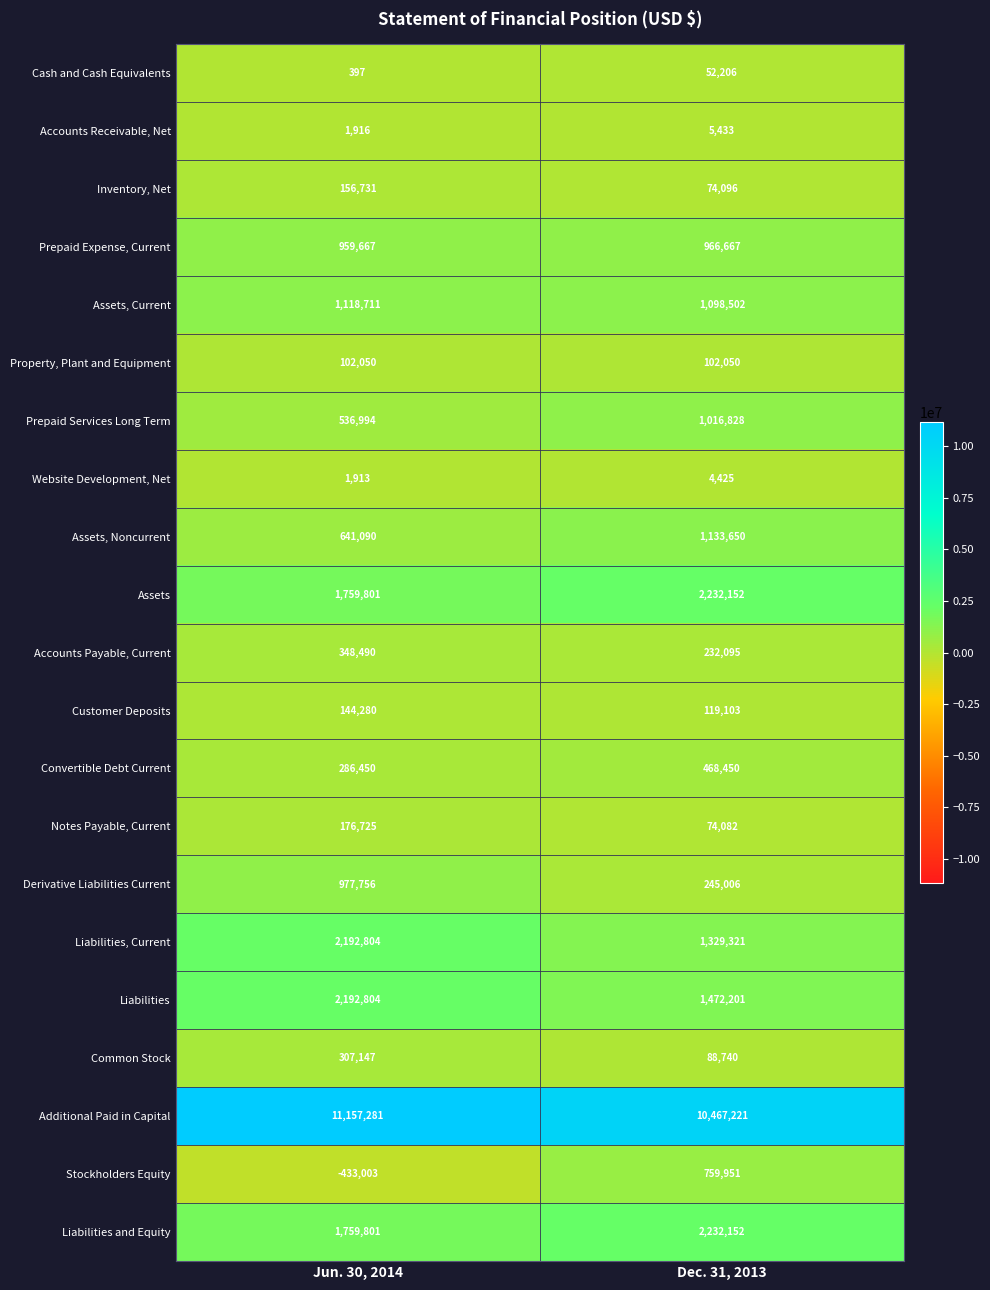

Between Jun. 30, 2014 and Dec. 31, 2013, which series saw the biggest shift?

Stockholders Equity